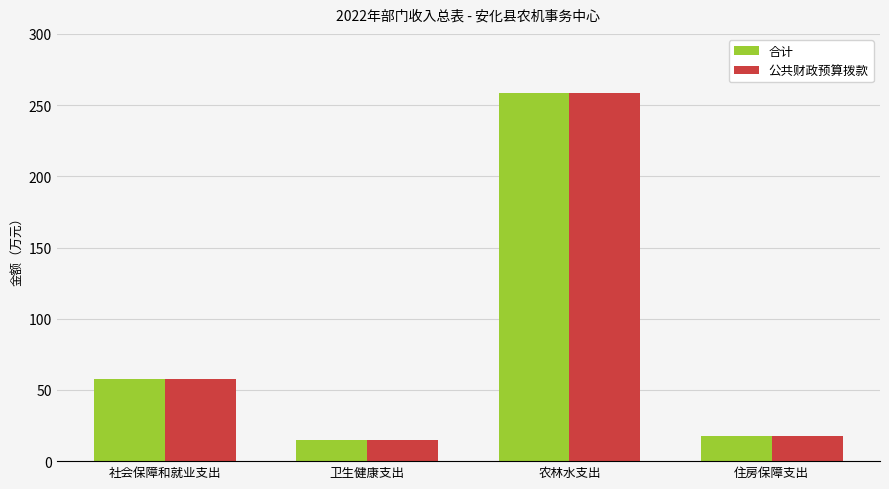

What is the maximum value for 公共财政预算拨款?

258.8